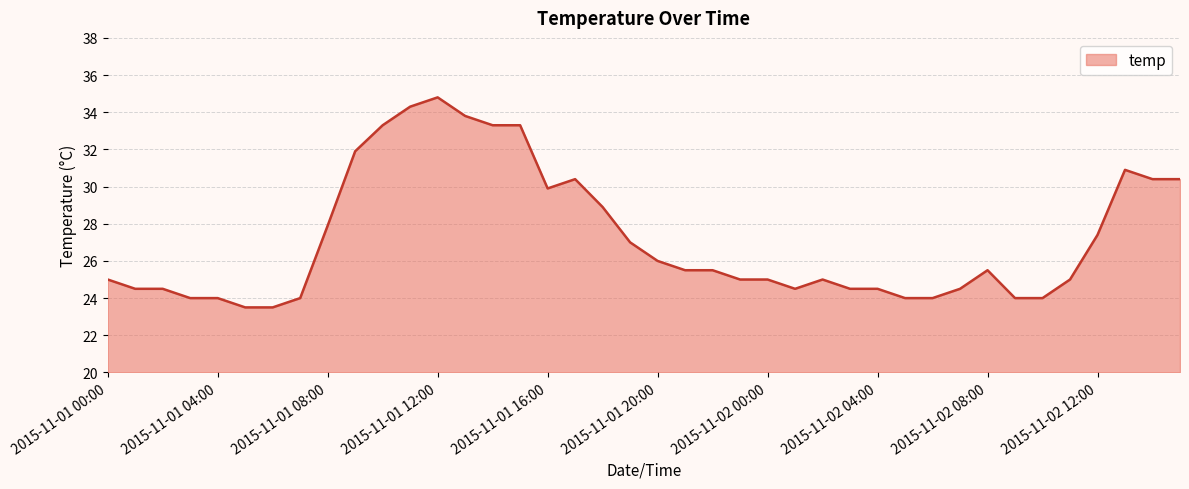

What is the difference between the maximum and minimum values?

11.3